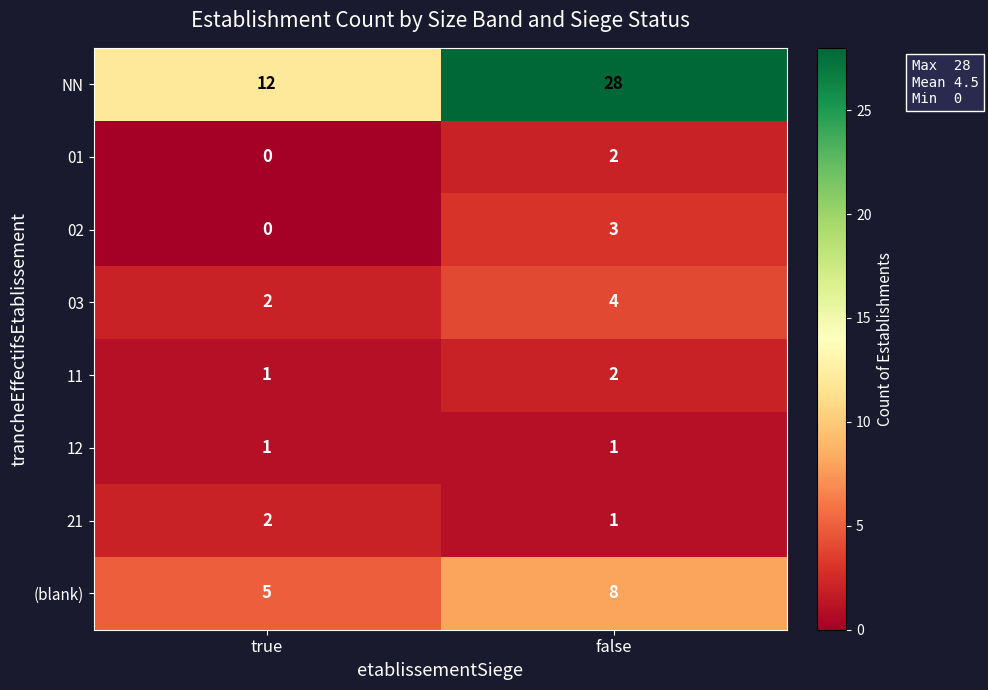

Which series has the largest total across all categories?

NN